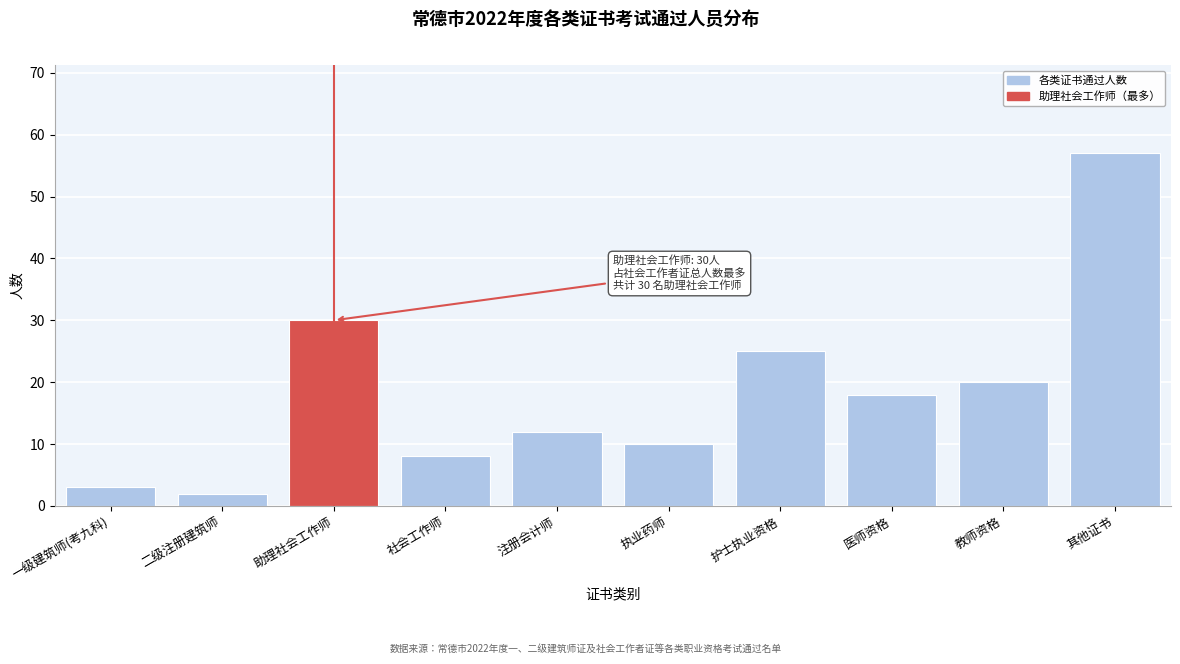

Reading left to right, extract all data points from this chart.

3	2	30	8	12	10	25	18	20	57